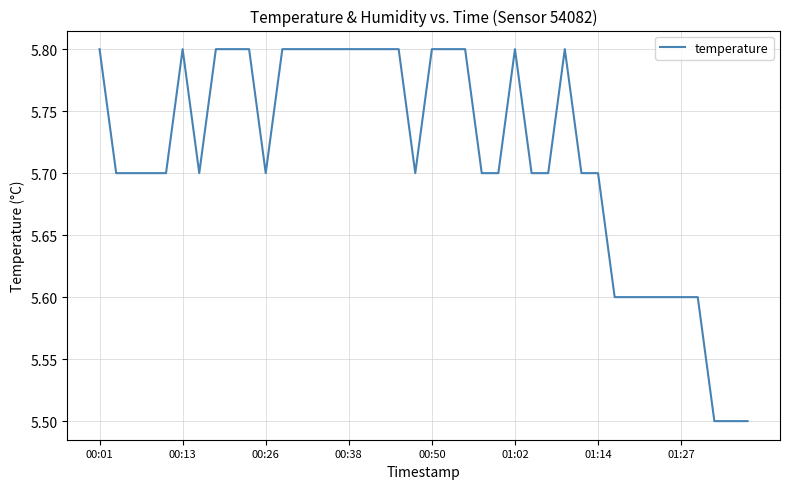

What is the sum of all values?

228.6